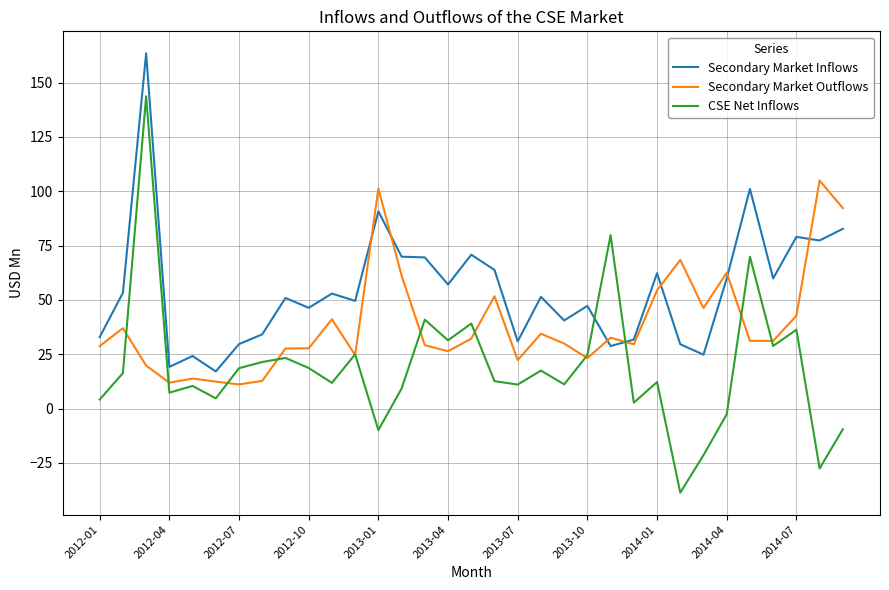

What is the maximum value shown in the chart?

163.5